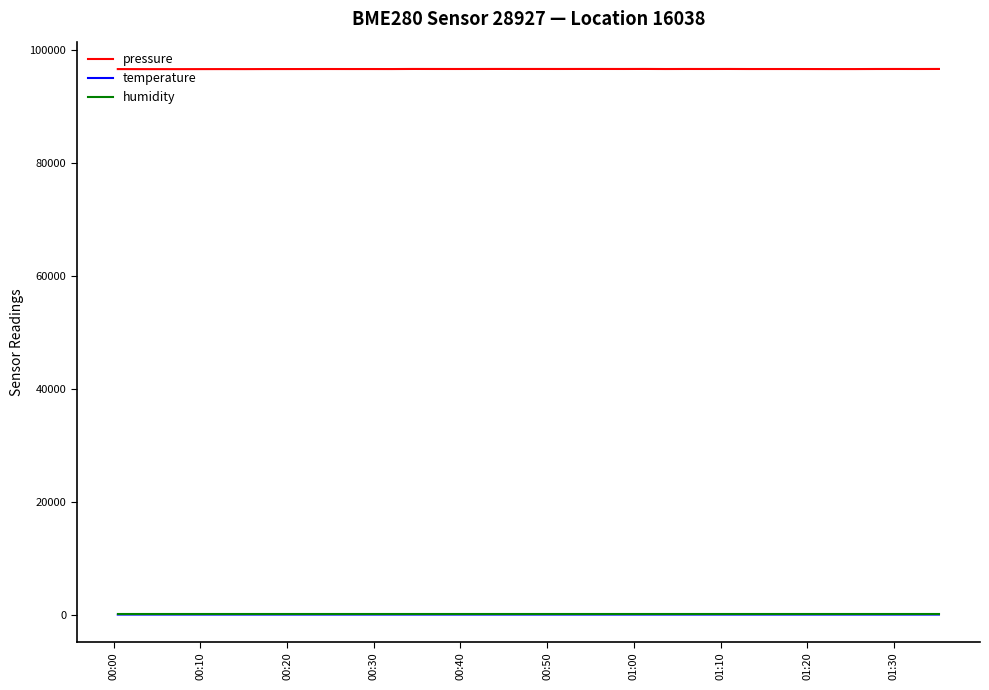

Which series has the largest total across all categories?

pressure